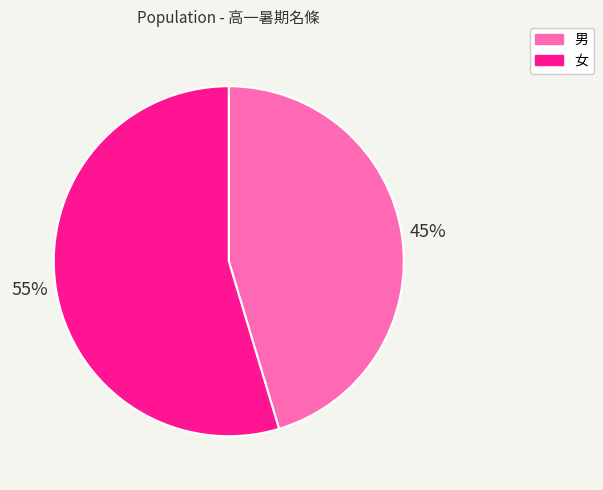

Is it true that 男 is 45% of the pie?

True